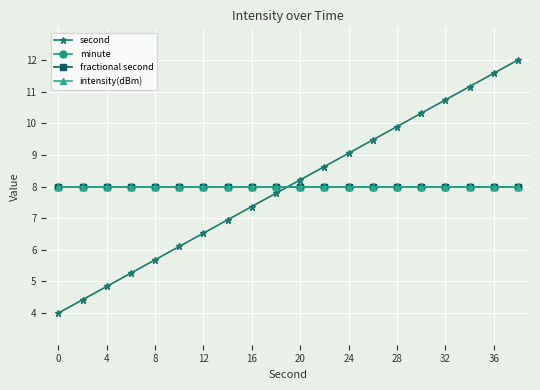

At how many categories does at least one series exceed 10?

5